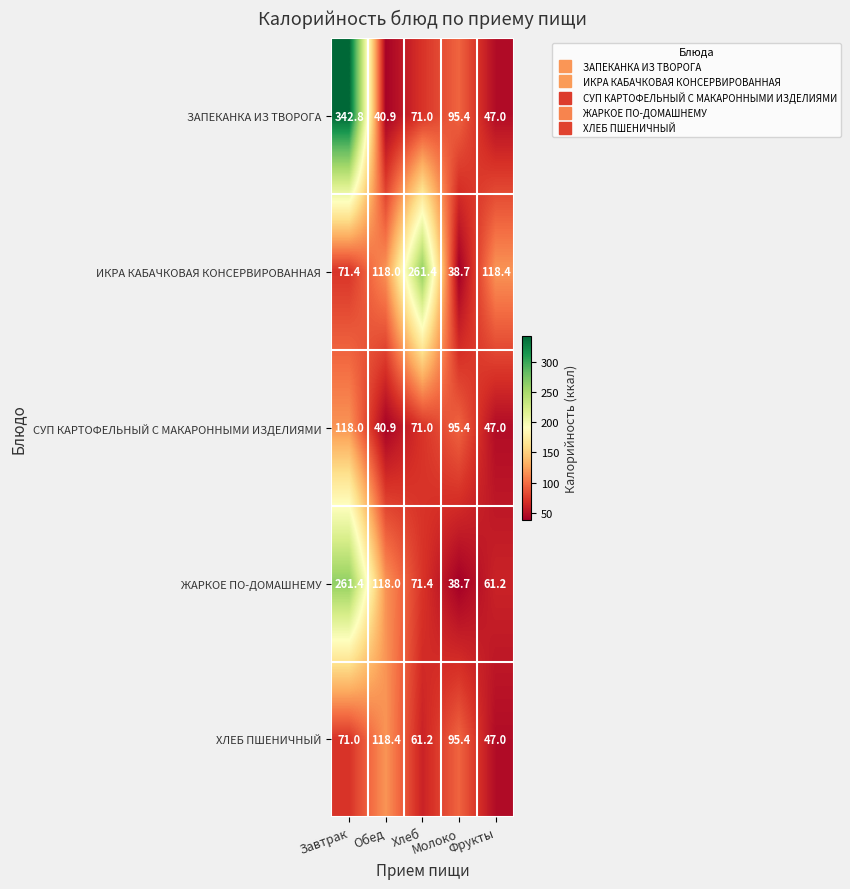

What is the average value of the СУП КАРТОФЕЛЬНЫЙ С МАКАРОННЫМИ ИЗДЕЛИЯМИ series?

74.5